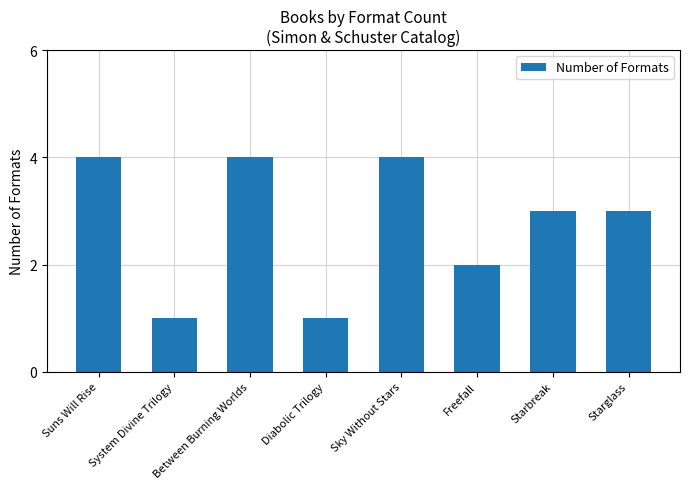

How many bars are there in total?

8